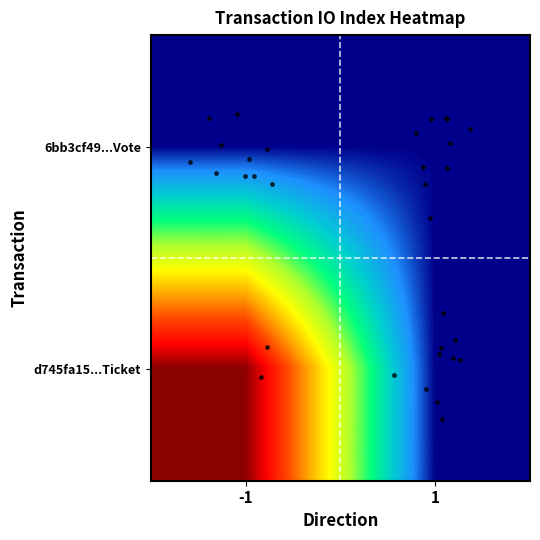

Reading left to right, what are all the values shown in this chart?

6bb3cf49...Vote: -1=1	1=1
d745fa15...Ticket: -1=0	1=1